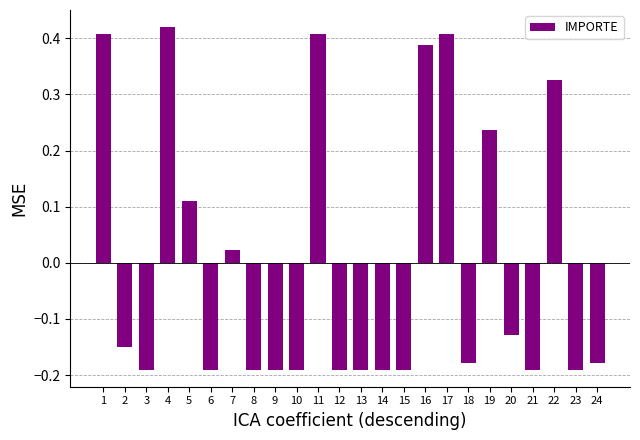

Between 3 and 1, which is larger?

1